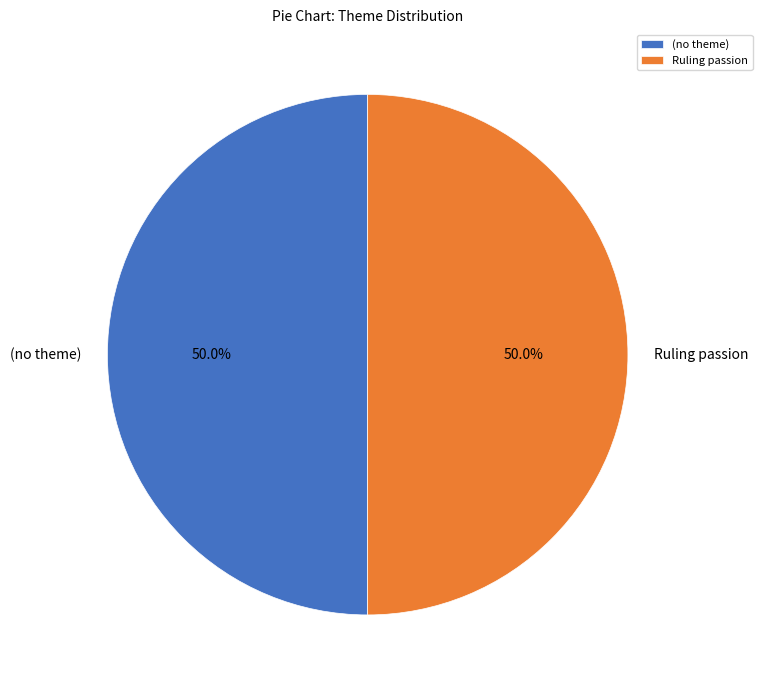

The (no theme) slice represents 56% of the pie. True or false?

False